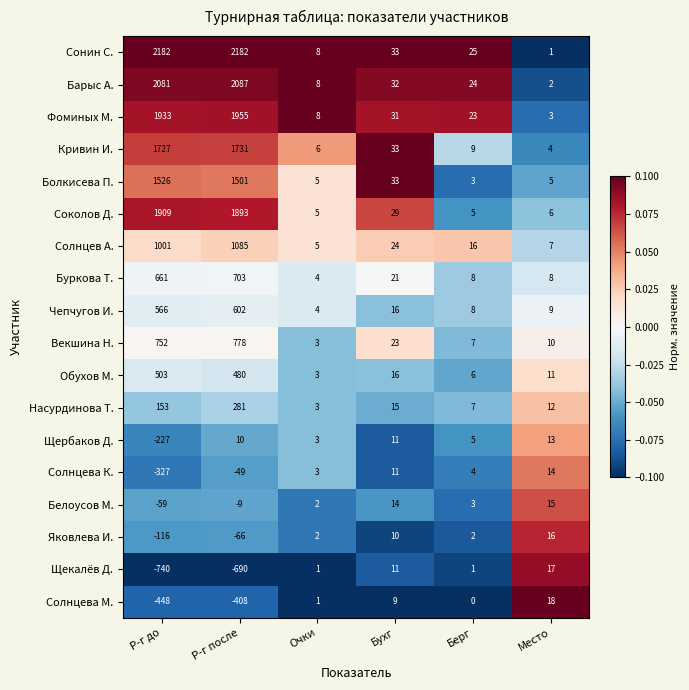

Rank the categories by Обухов М. value from lowest to highest.

Очки, Берг, Место, Бухг, Р-г после, Р-г до